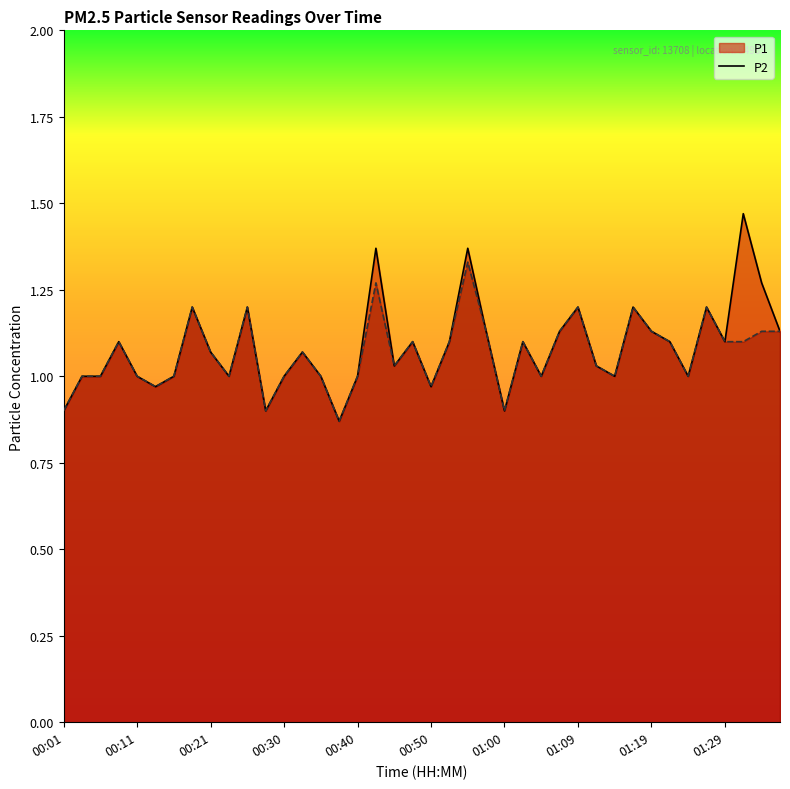

How many data points in P1 are less than 1?

6